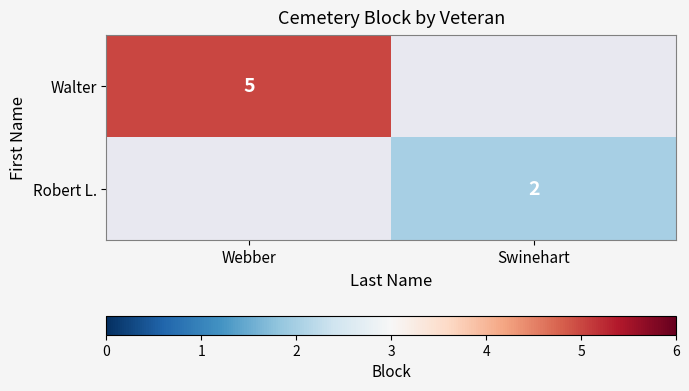

The value of Walter at Webber is 5. True or false?

True